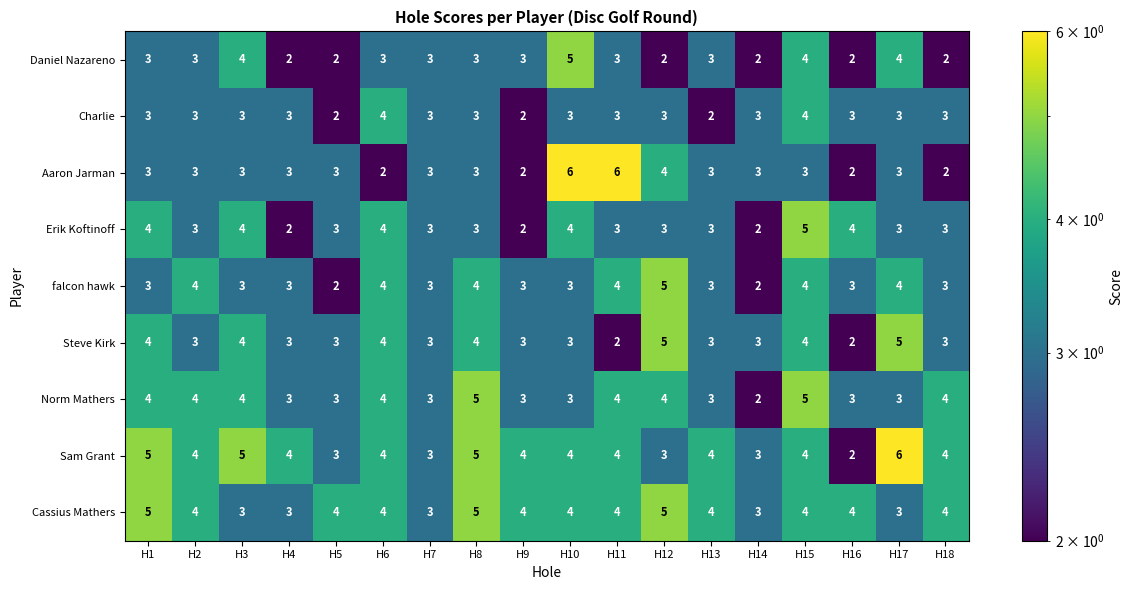

Which series changed the most between H11 and H16?

Aaron Jarman